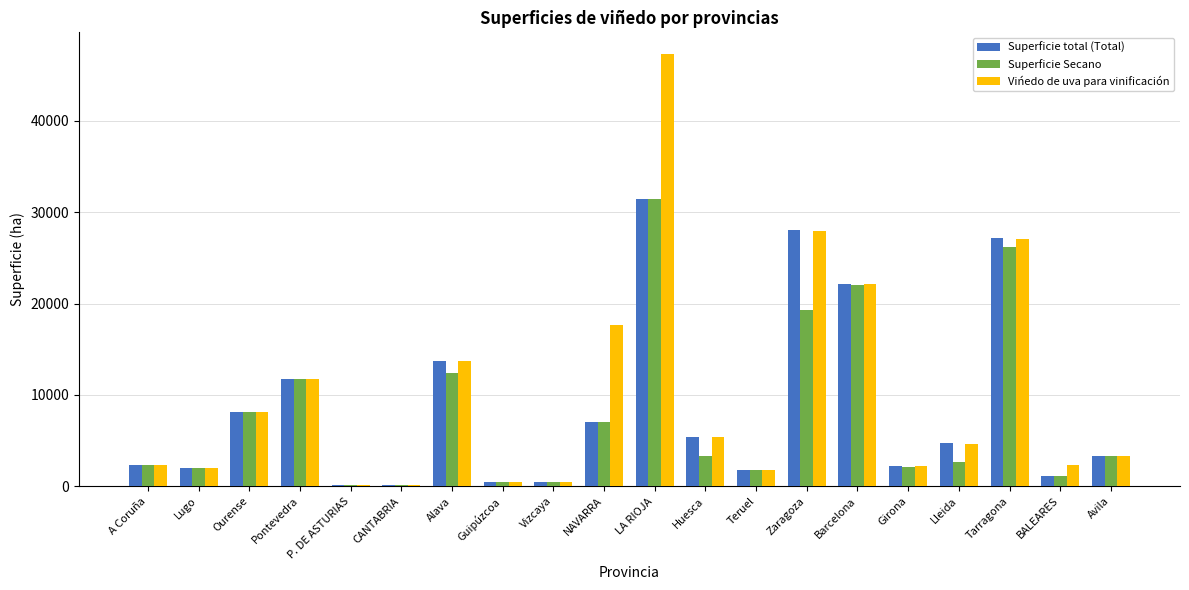

Which category has the highest value across all series?

LA RIOJA